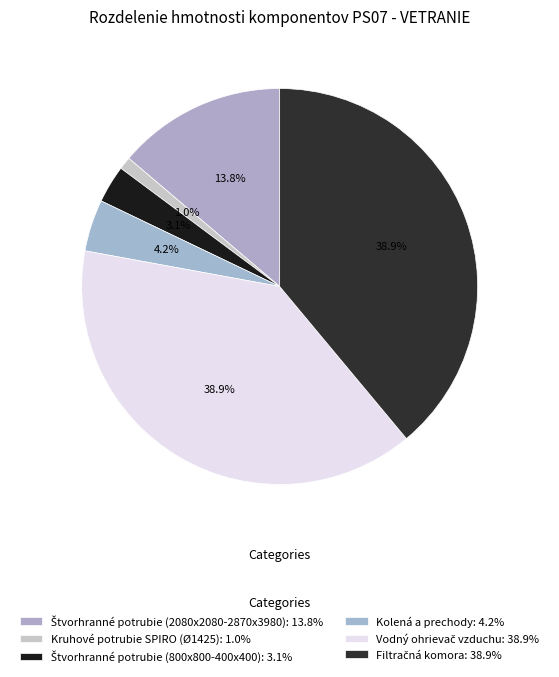

To the nearest percent, what is the combined percentage of Filtračná komora and Štvorhranné potrubie (800x800-400x400)?

42%